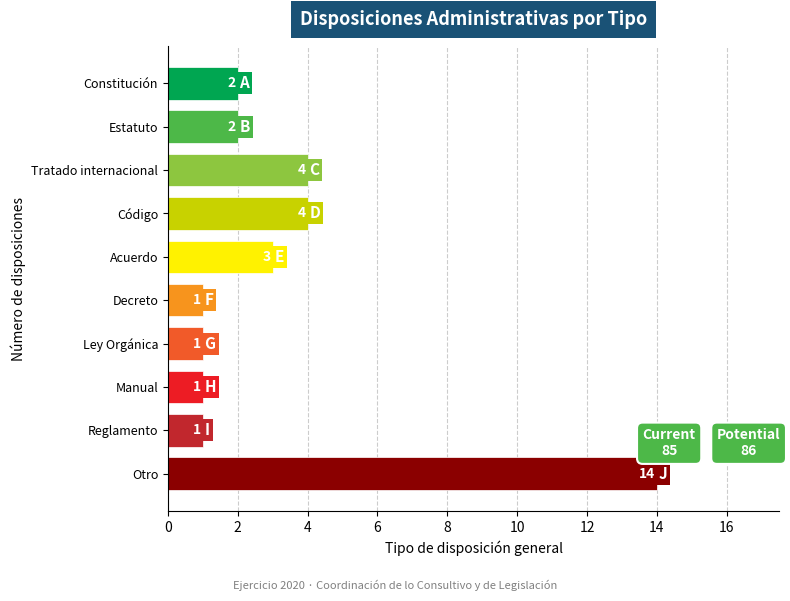

Reading top to bottom, extract all data points from this chart.

2	2	4	4	3	1	1	1	1	14